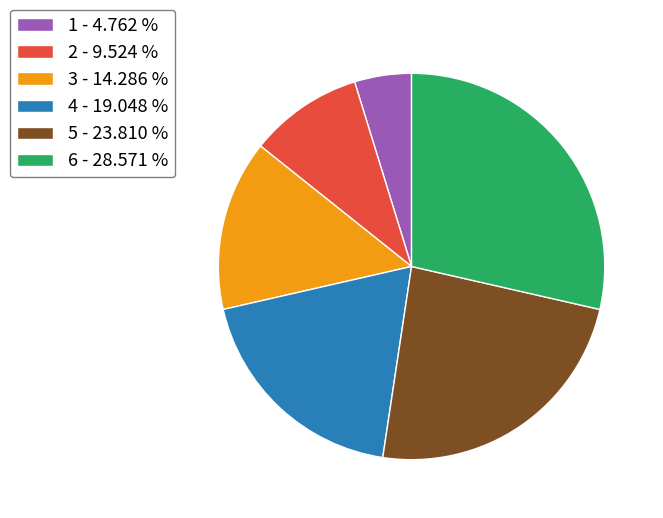

Between 4 - 19.048 % and 6 - 28.571 %, which is larger?

6 - 28.571 %